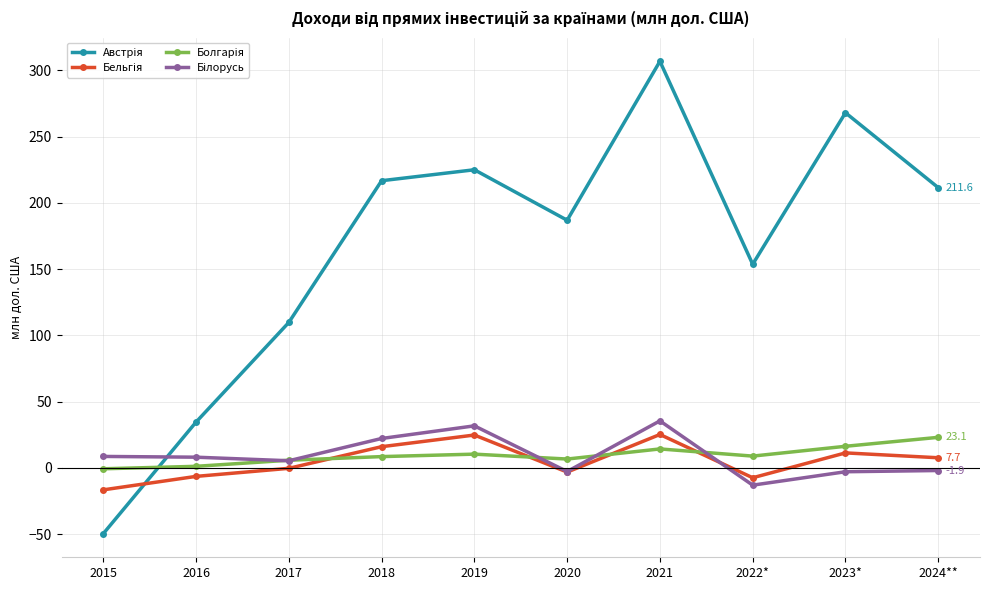

At which category is the sum across all series the highest?

2021